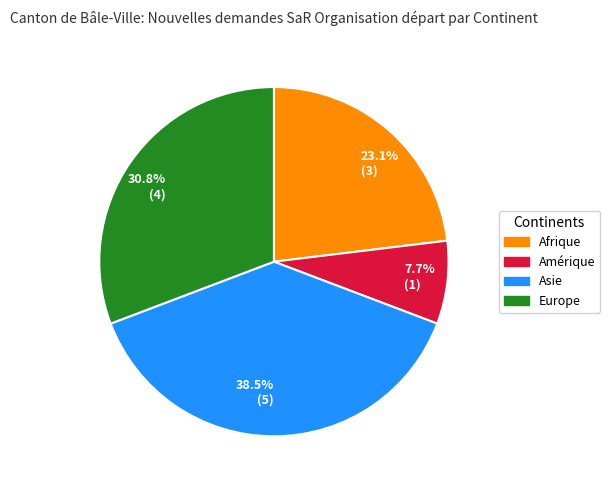

The Amérique slice represents 8% of the pie. True or false?

True